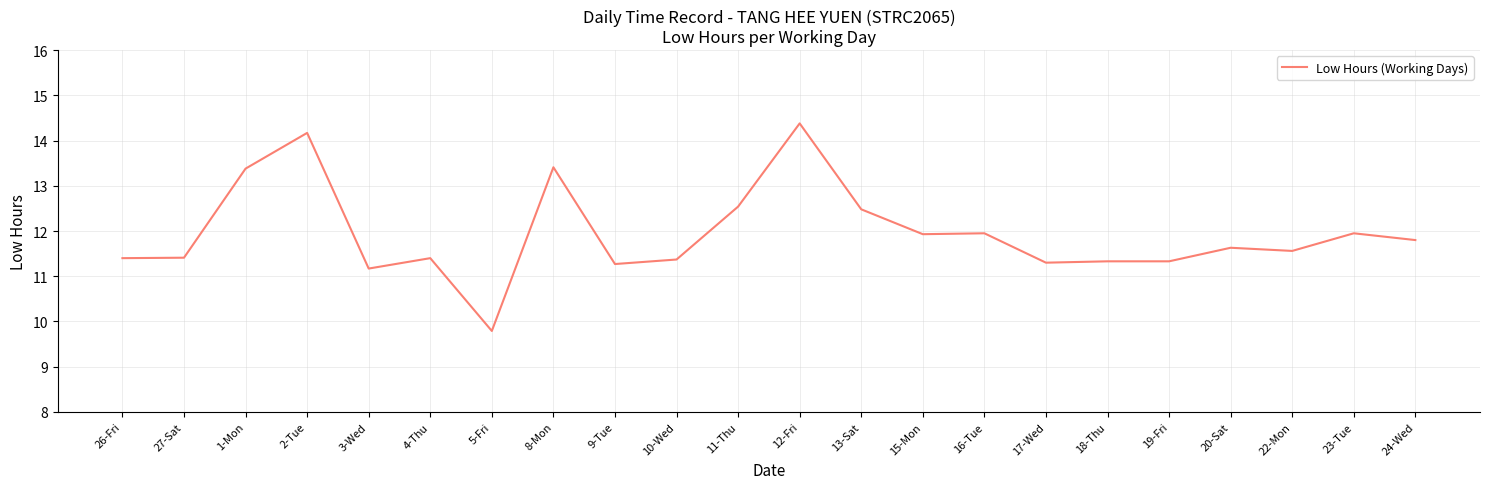

How many series are shown in this chart?

1